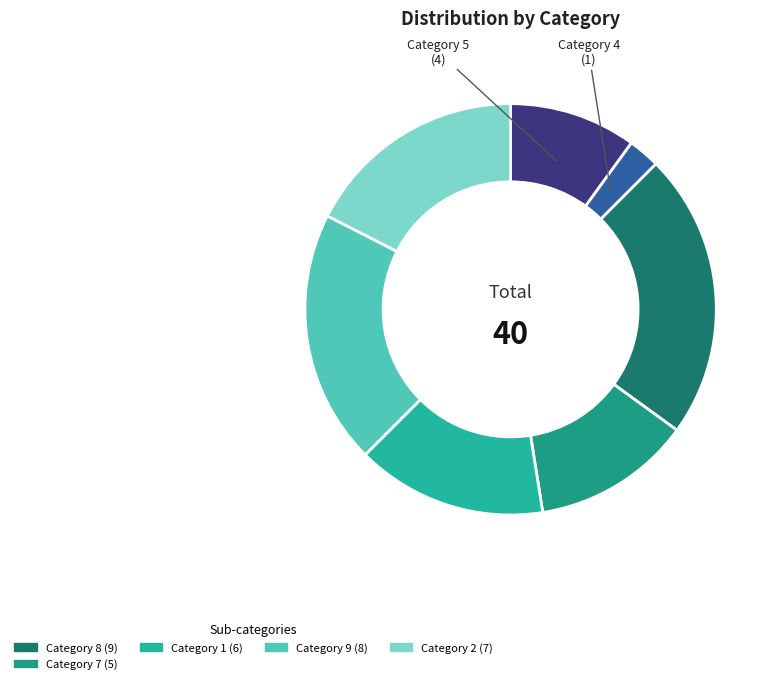

Count the number of slices in the pie.

7